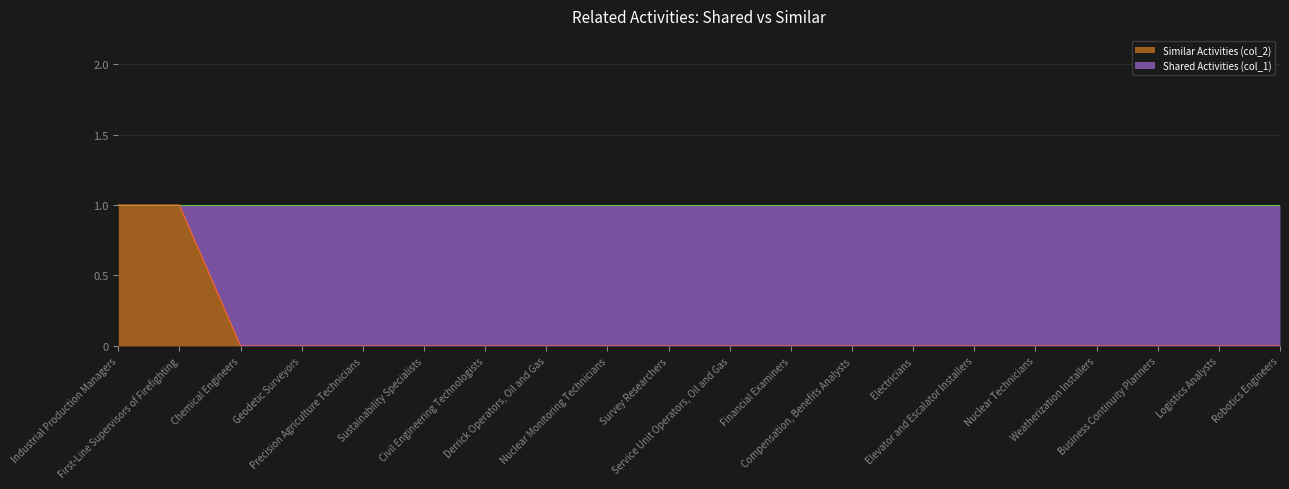

Count the number of values greater than 0.

2